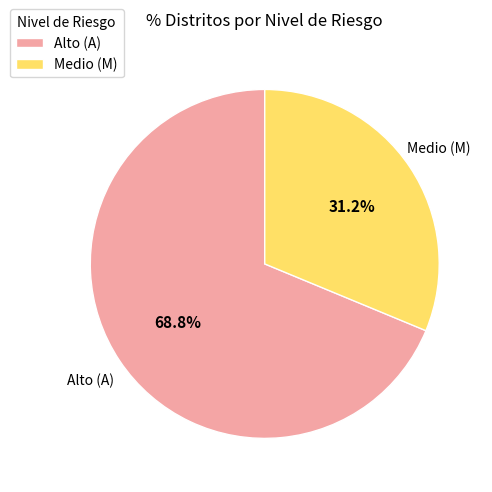

Approximately how many times larger is the value at Alto (A) compared to Medio (M)?

2.2